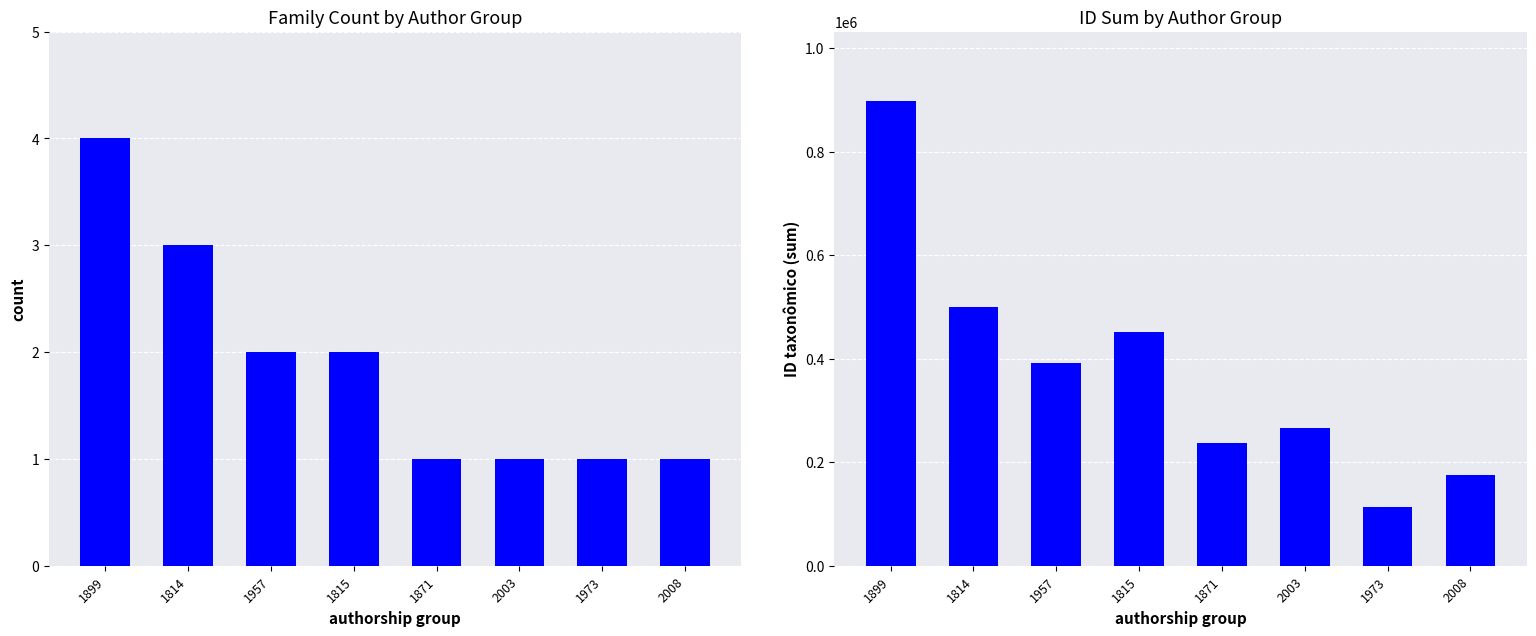

Read the Family Count value at 2003.

1